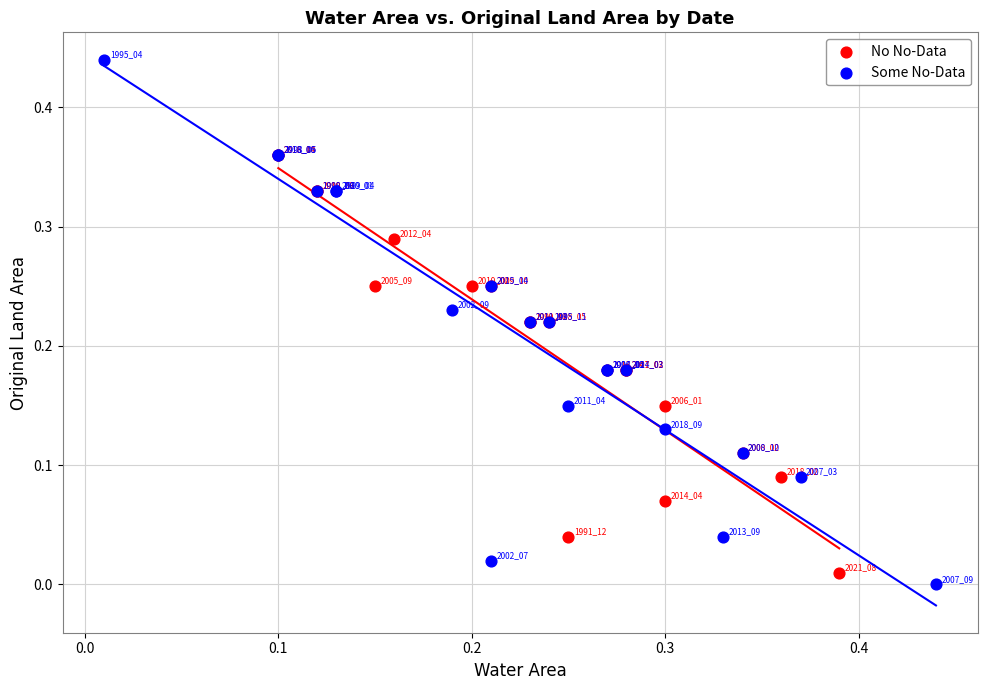

Which series reaches the maximum Y coordinate?

Some No-Data